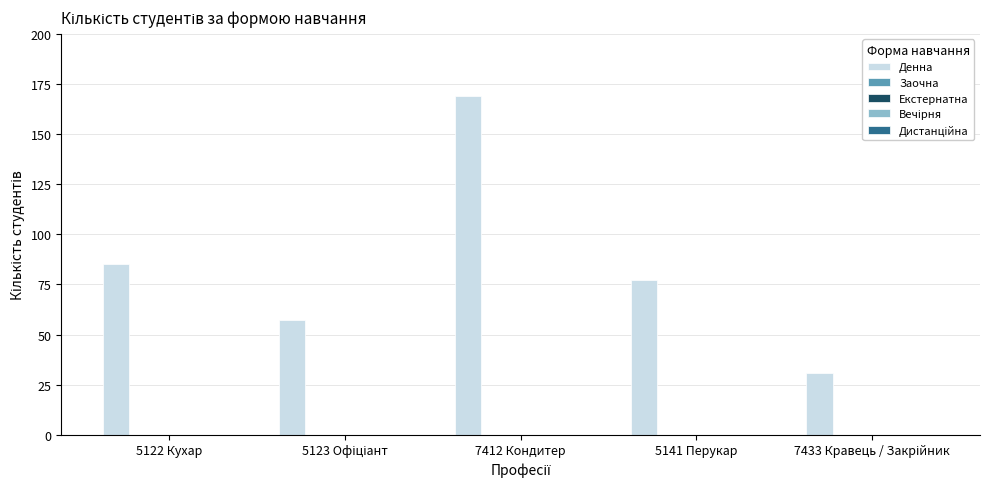

What is the value of the 5th bar from the left?

31